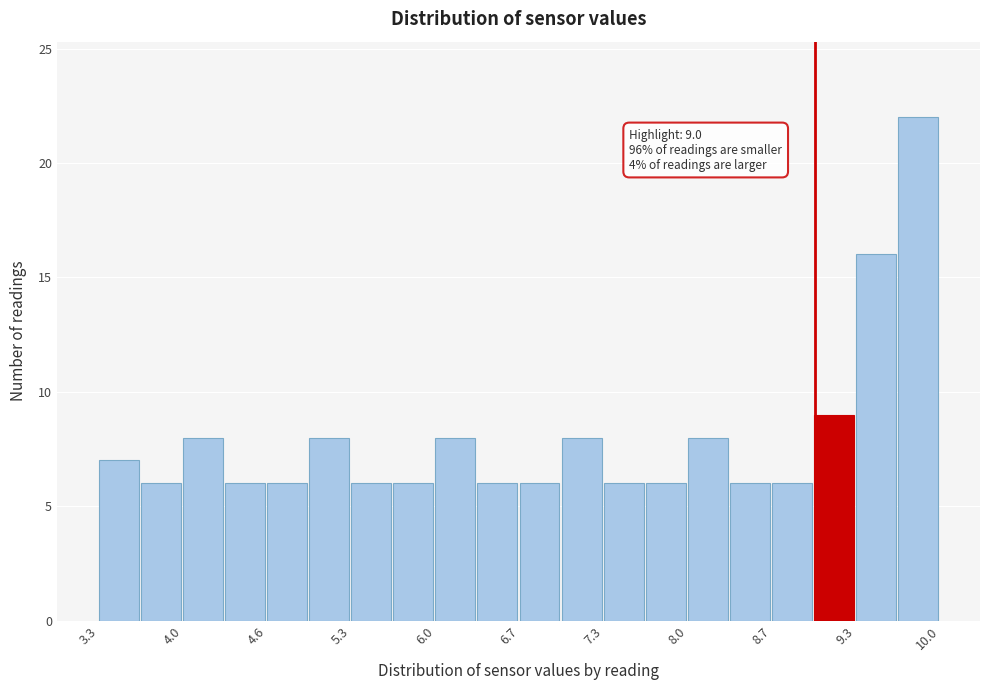

Around what value on the x-axis is the tallest bar? Give the approximate position of its centre, as read against the axis.

9.8